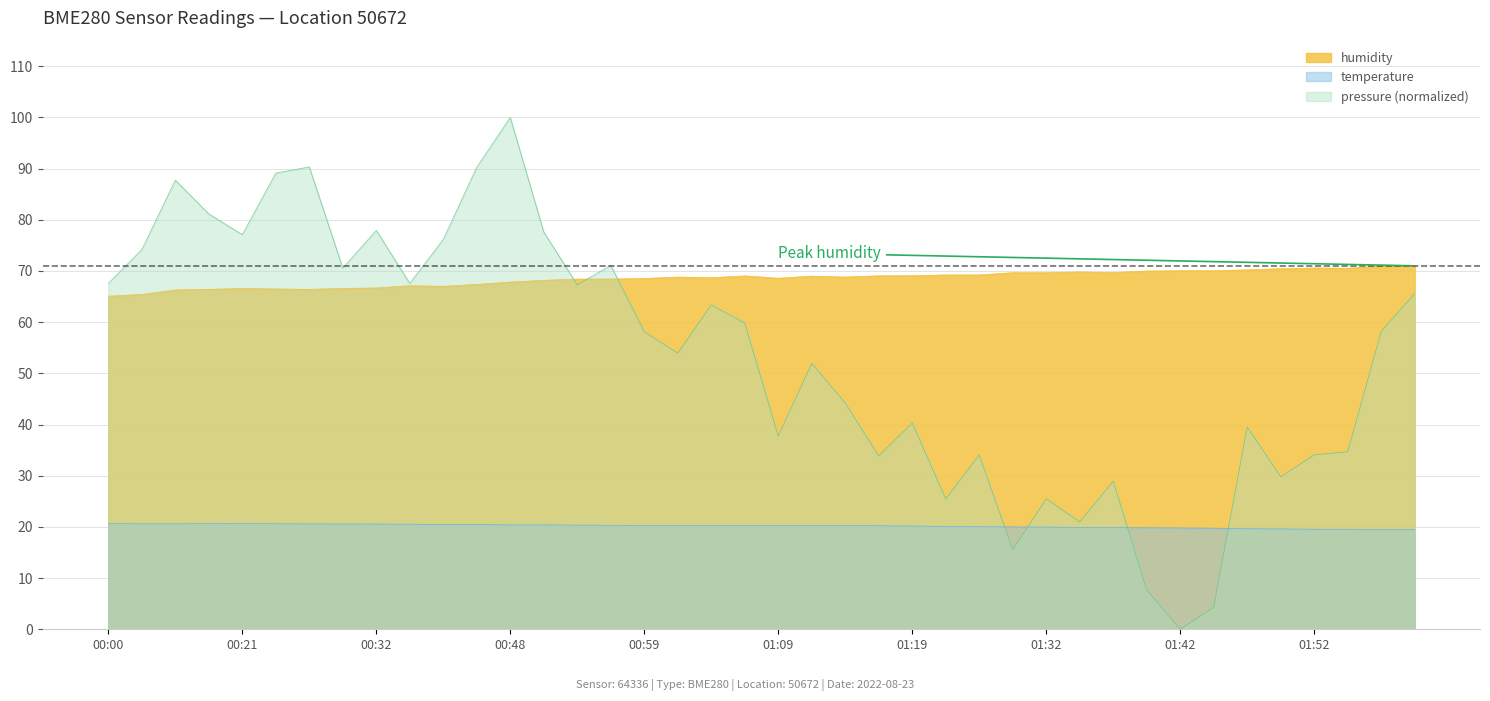

What is the value of the humidity point at the 37th from the left?

70.6